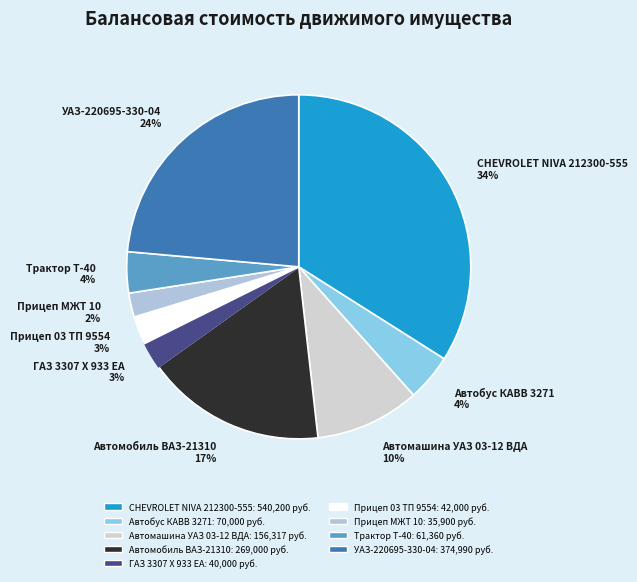

To the nearest percent, what is the average slice percentage?

11%